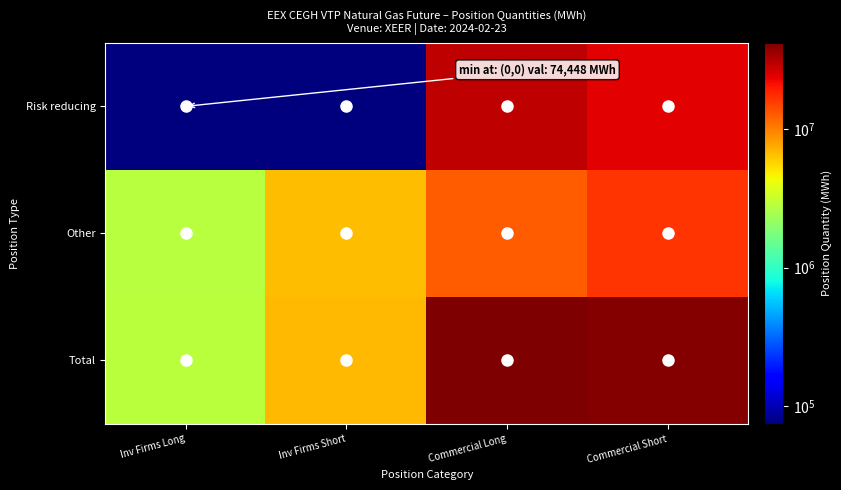

What is the greatest value displayed?

42018987